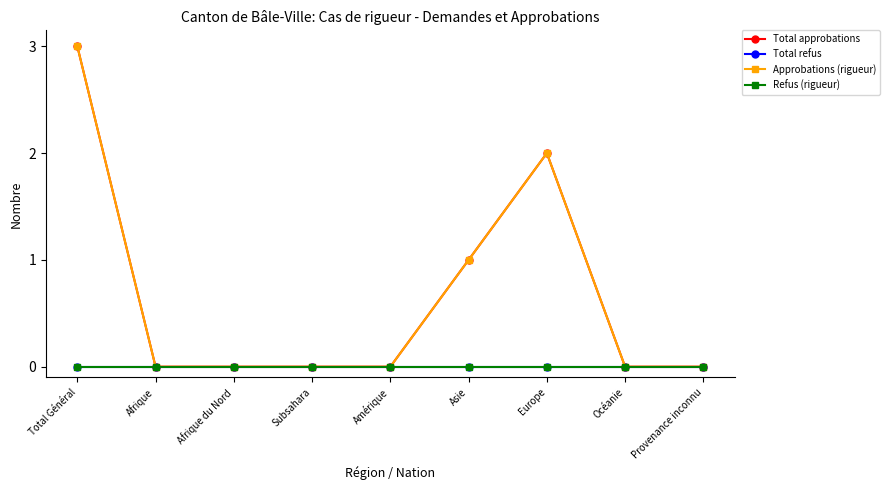

The Total approbations series shows 0 at Amérique. True or false?

True